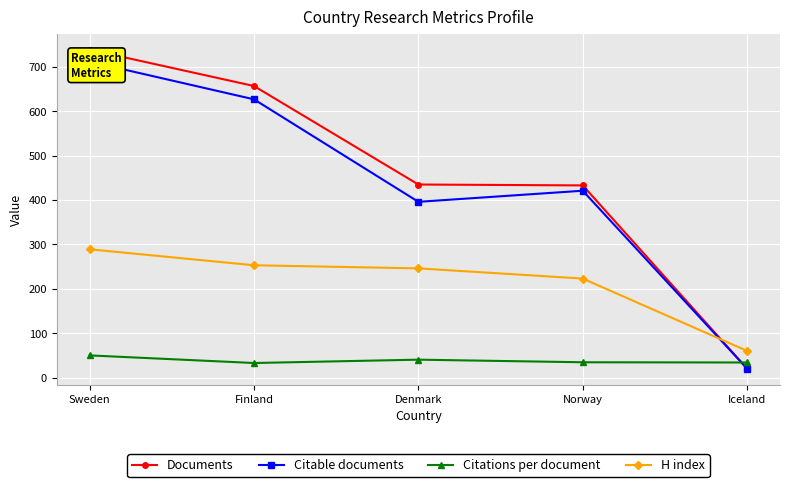

Which series has the widest spread of values?

Documents